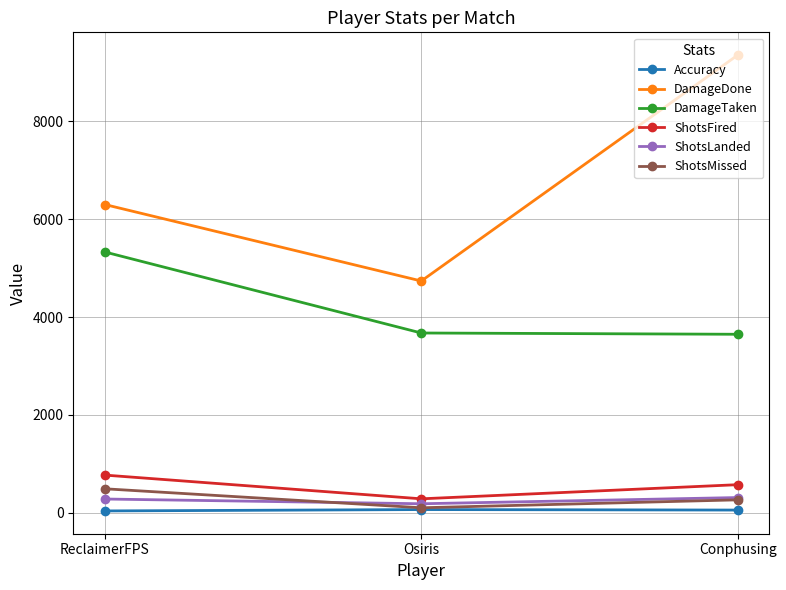

What is the difference between the DamageTaken values at ReclaimerFPS and Conphusing?

1682.0